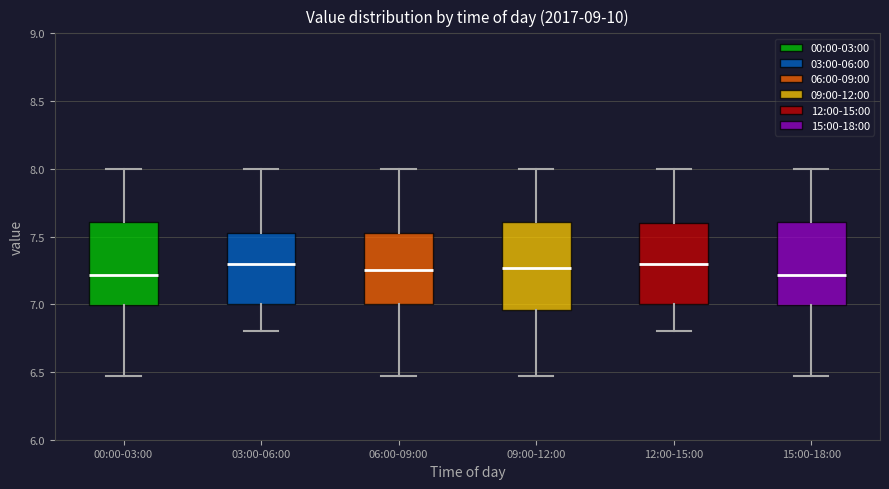

Reading left to right, transcribe this box plot: for each box, give where its median line is, the range the box spans, and where its two whiskers end, as read against the y-axis. The values are not printed on the chart, so give them approximately, as read against the axis.

00:00-03:00: median 7.20, box 7.00 to 7.60, whiskers 6.45 to 8.00
03:00-06:00: median 7.30, box 7.00 to 7.55, whiskers 6.80 to 8.00
06:00-09:00: median 7.25, box 7.00 to 7.55, whiskers 6.45 to 8.00
09:00-12:00: median 7.25, box 6.95 to 7.60, whiskers 6.45 to 8.00
12:00-15:00: median 7.30, box 7.00 to 7.60, whiskers 6.80 to 8.00
15:00-18:00: median 7.20, box 7.00 to 7.60, whiskers 6.45 to 8.00